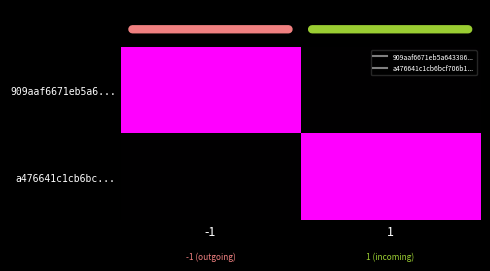

Which category has the lowest value across all series?

1